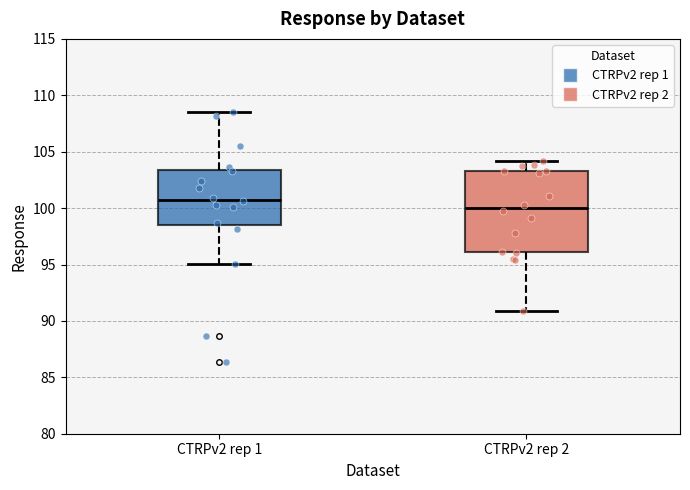

Which box has the highest median line?

CTRPv2 rep 1